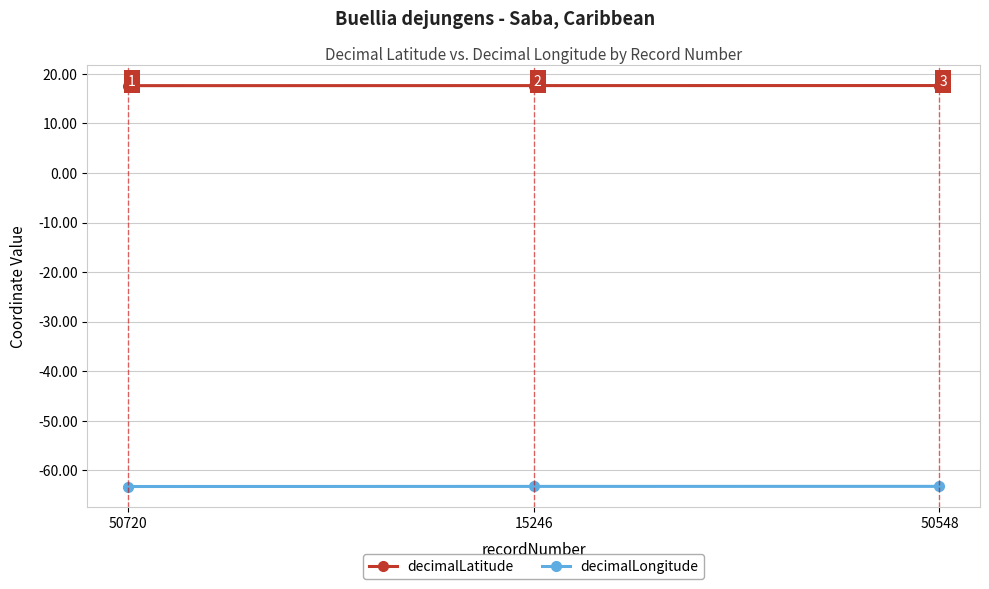

What is the difference between the highest and lowest values at 15246?

80.9